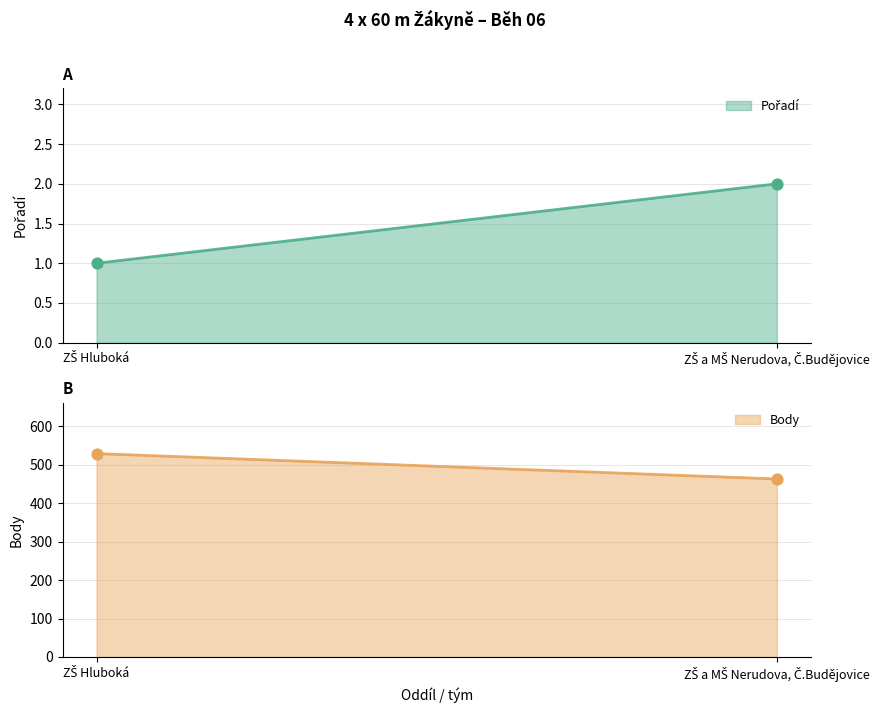

What is the total value across all series at ZŠ Hluboká?

530